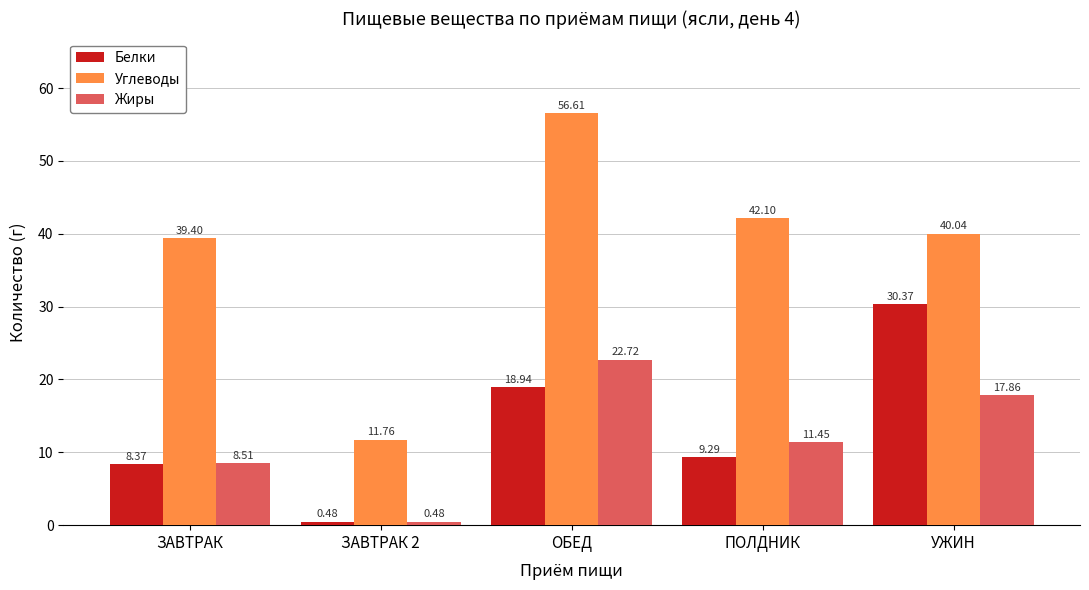

At which label does Жиры reach its peak?

ОБЕД